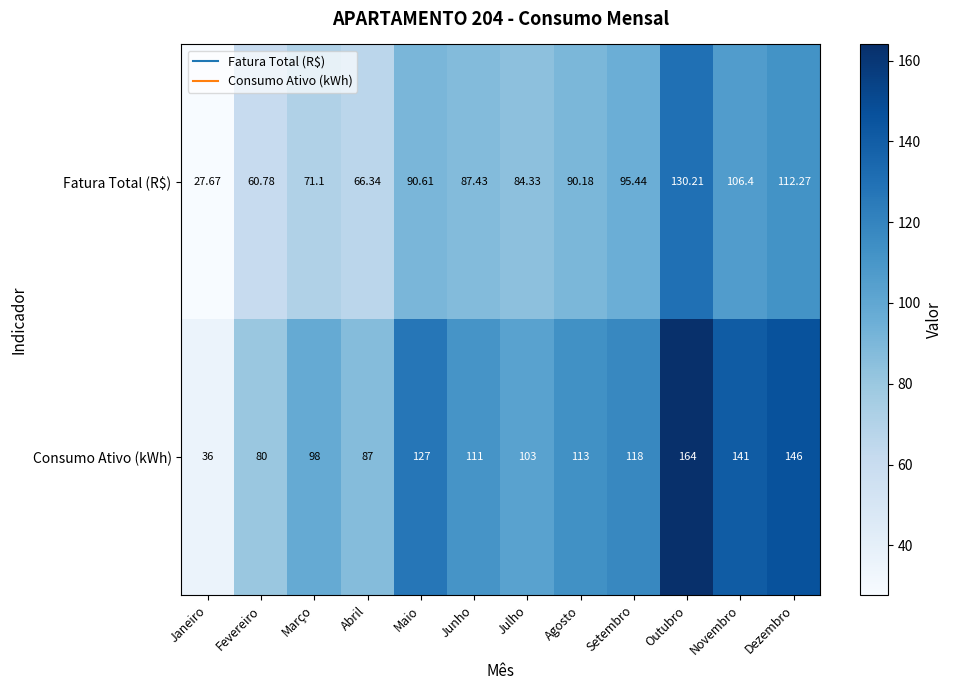

At which category does the chart reach its peak across all series?

Outubro